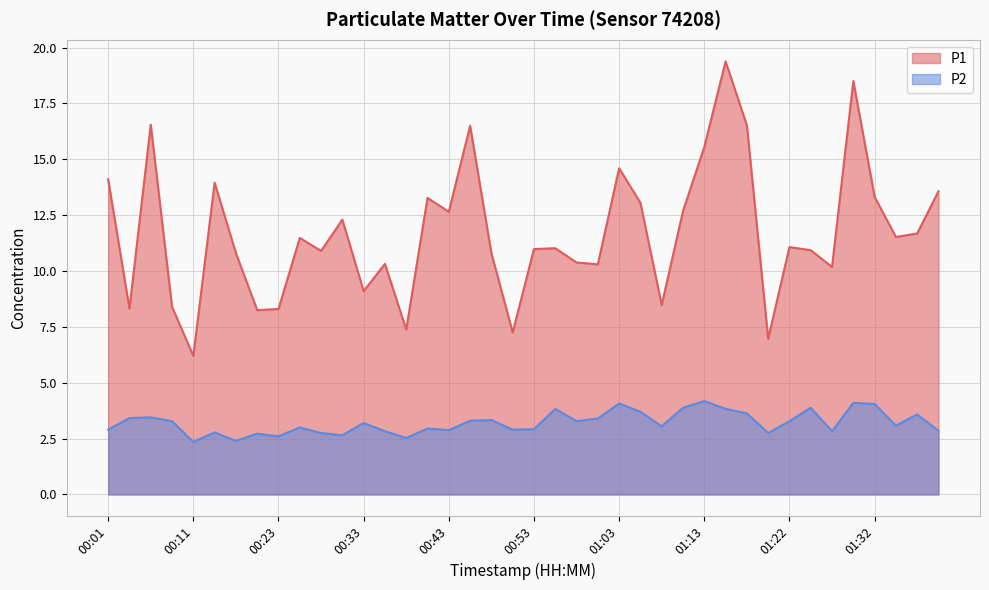

Which has a higher value, 00:58 or 00:21?

00:58